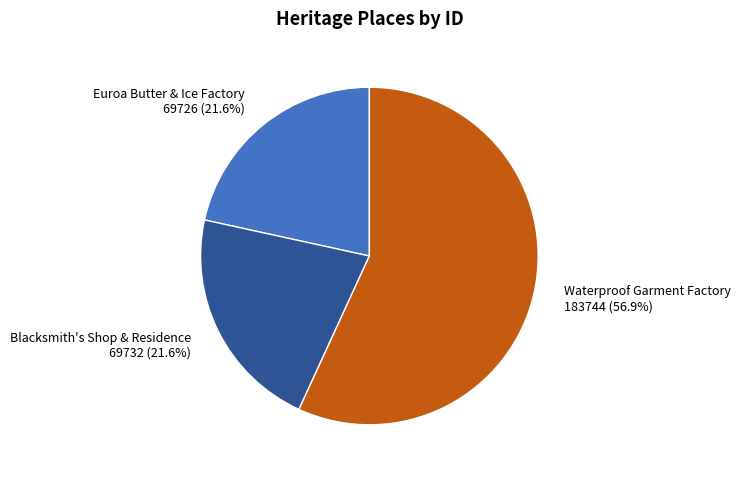

Do Waterproof Garment Factory and Euroa Butter & Ice Factory together represent more than half of the pie?

Yes